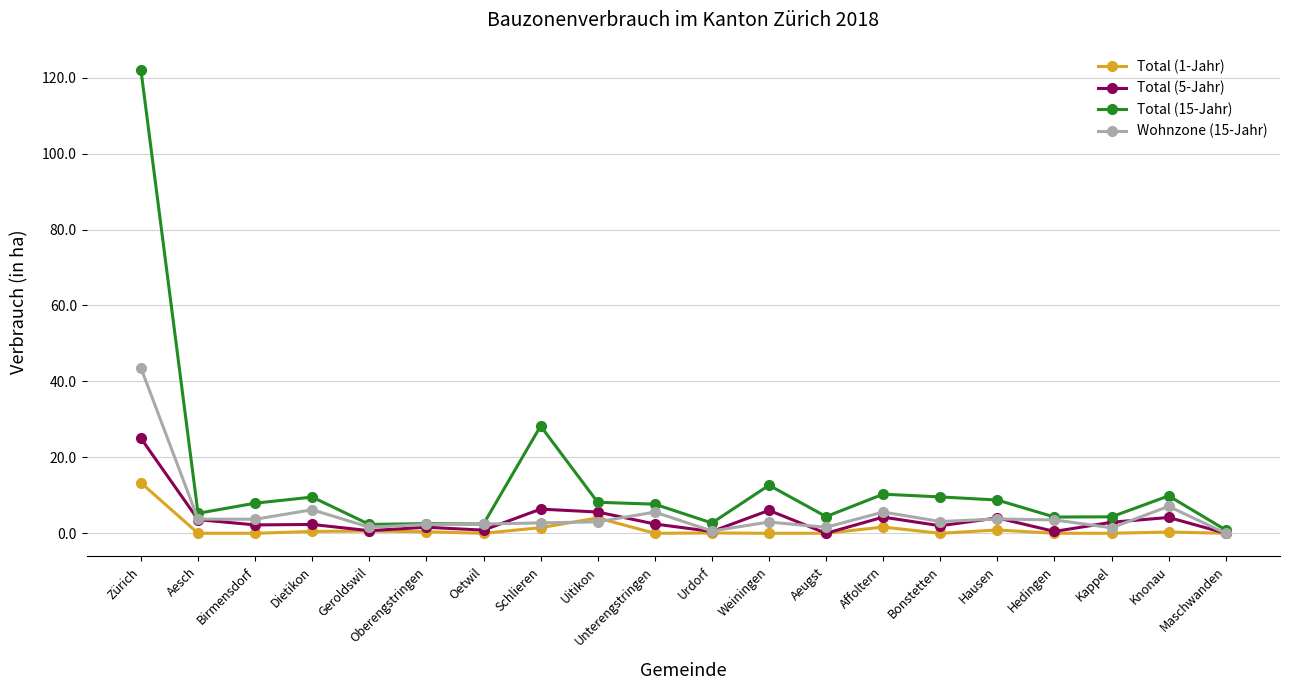

The Wohnzone (15-Jahr) series shows 3.7 at Aesch. True or false?

True